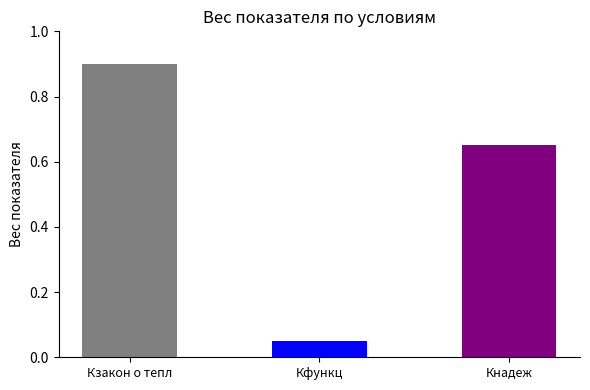

What position from the right is Кзакон о тепл?

3